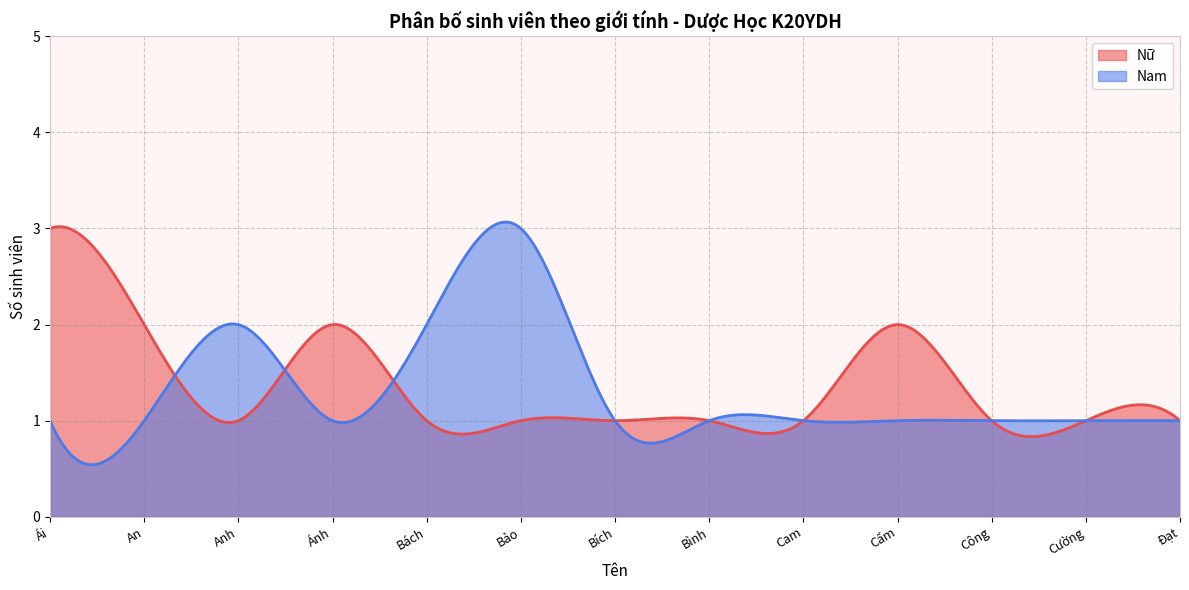

What are all the series names shown in the legend?

Nữ, Nam